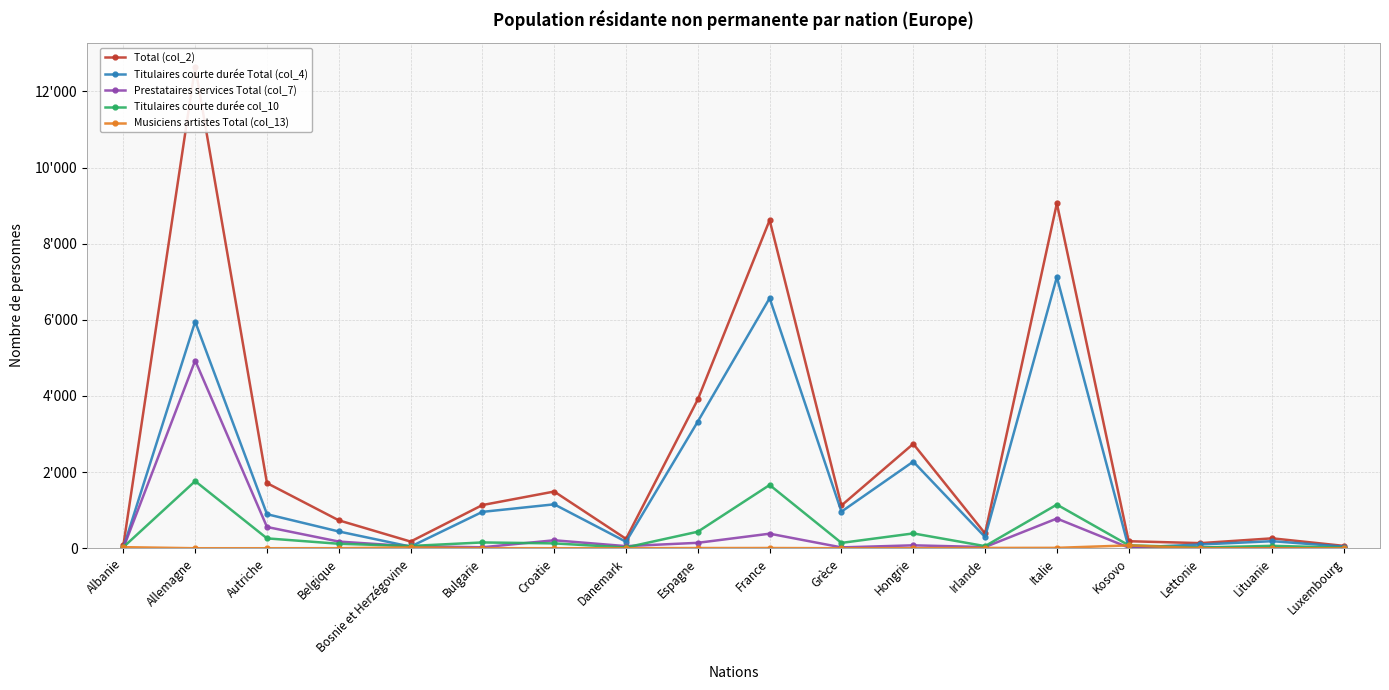

At which category does Titulaires courte durée col_10 reach its first local valley?

Bosnie et Herzégovine